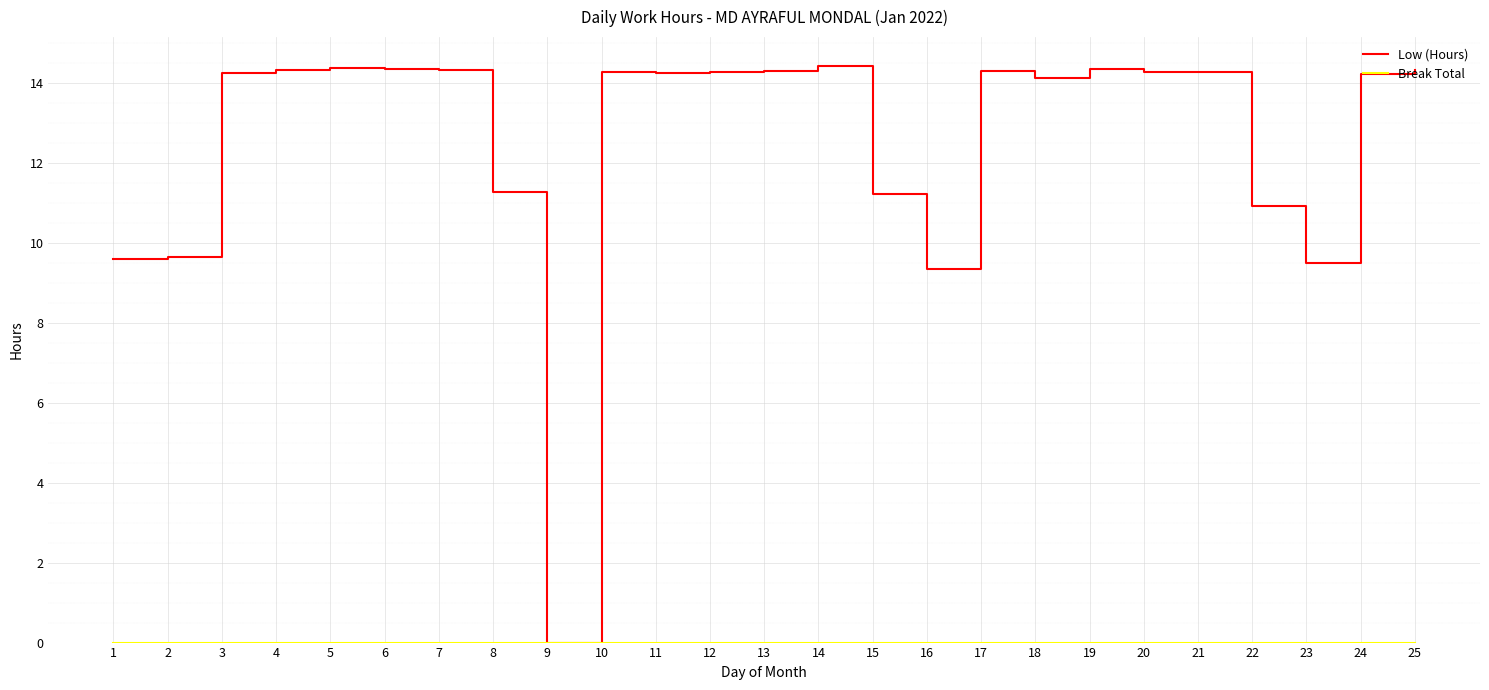

At which label does Low (Hours) reach its minimum?

9